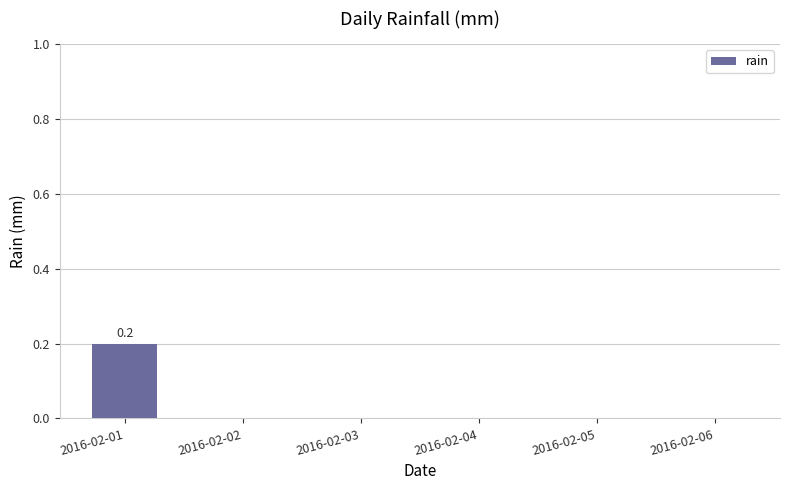

At which category does the chart reach its peak across all series?

2016-02-01